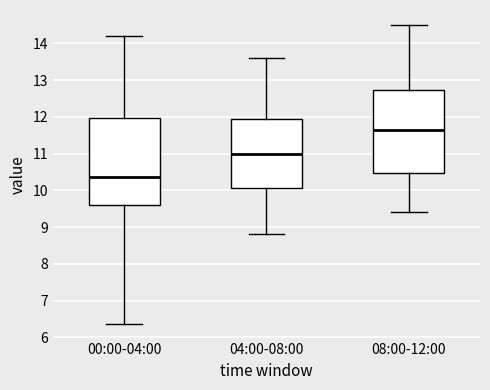

Reading left to right, read every box against the y-axis: the position of its median line, the range the box covers, and the ends of its whiskers. The values are not printed on the chart, so give them approximately, as read against the axis.

00:00-04:00: median 10.4, box 9.6 to 12.0, whiskers 6.4 to 14.2
04:00-08:00: median 11.0, box 10.1 to 12.0, whiskers 8.8 to 13.6
08:00-12:00: median 11.7, box 10.5 to 12.7, whiskers 9.4 to 14.5